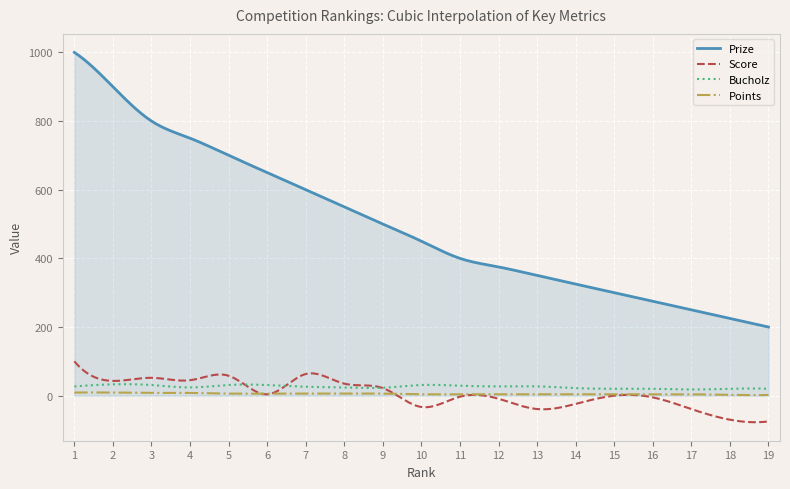

Which series has the largest total across all categories?

Prize